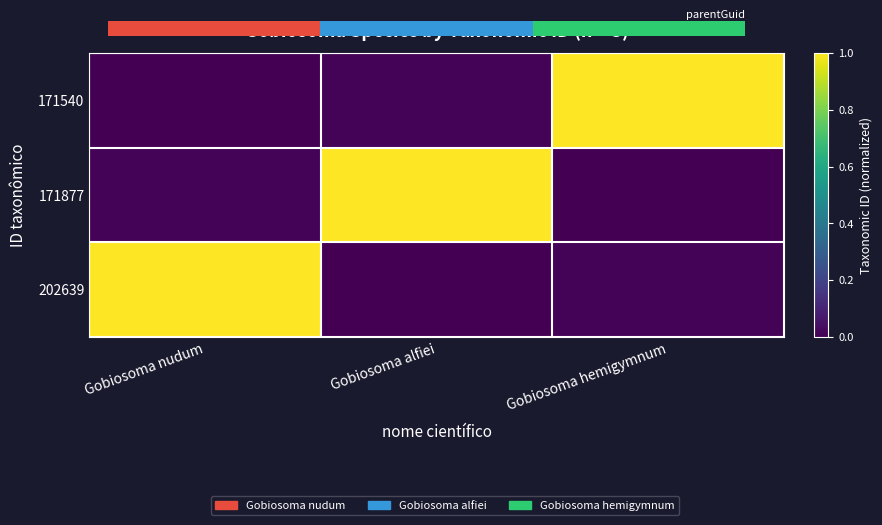

Is the value of 171540 at Gobiosoma nudum greater than the value of 171877 at Gobiosoma alfiei?

No